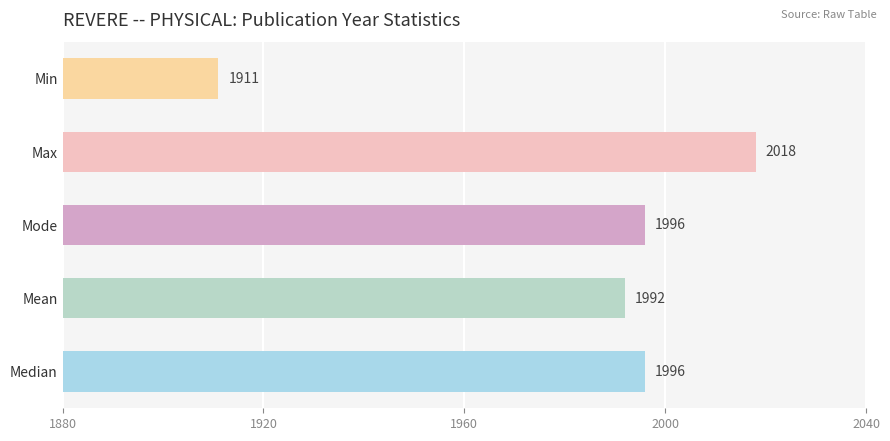

Which has a higher value, Mean or Max?

Max